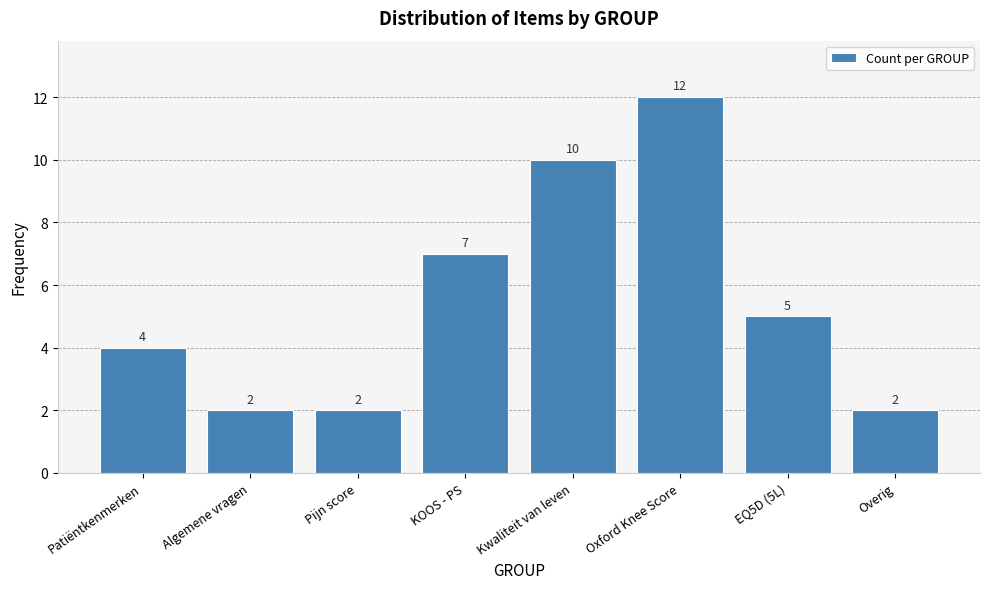

Reading left to right, what are all the values shown in this chart?

Patiëntkenmerken=4	Algemene vragen=2	Pijn score=2	KOOS - PS=7	Kwaliteit van leven=10	Oxford Knee Score=12	EQ5D (5L)=5	Overig=2